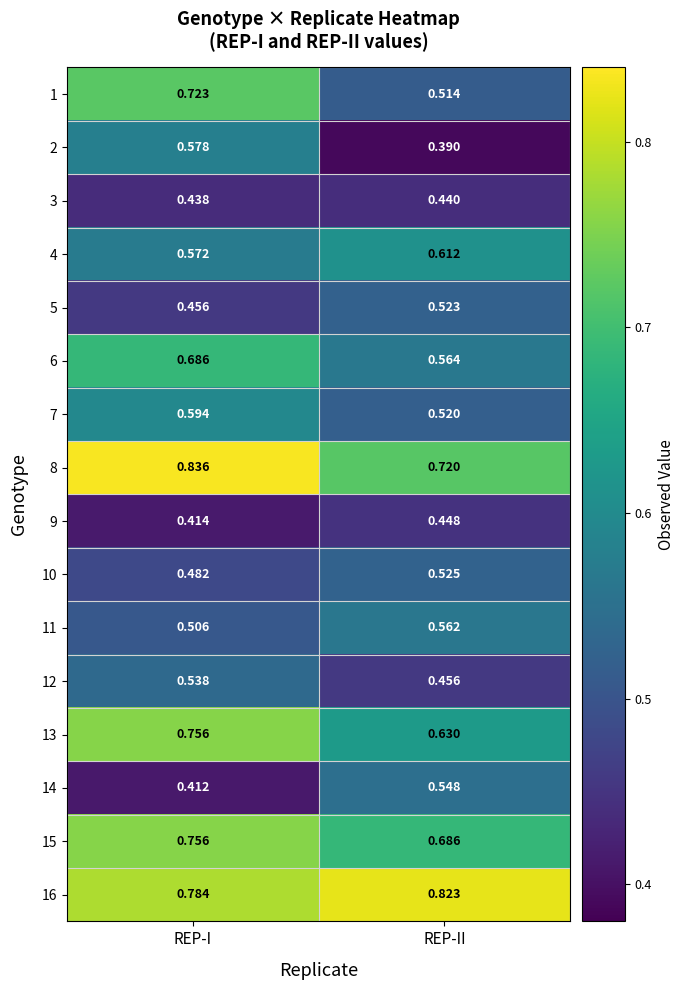

At which category does the chart reach its peak across all series?

REP-I